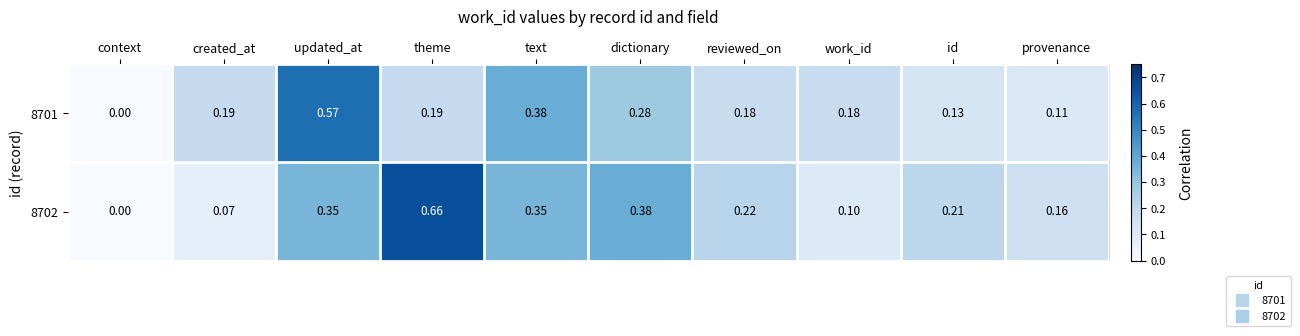

At which label is 8702 closest to 0?

context